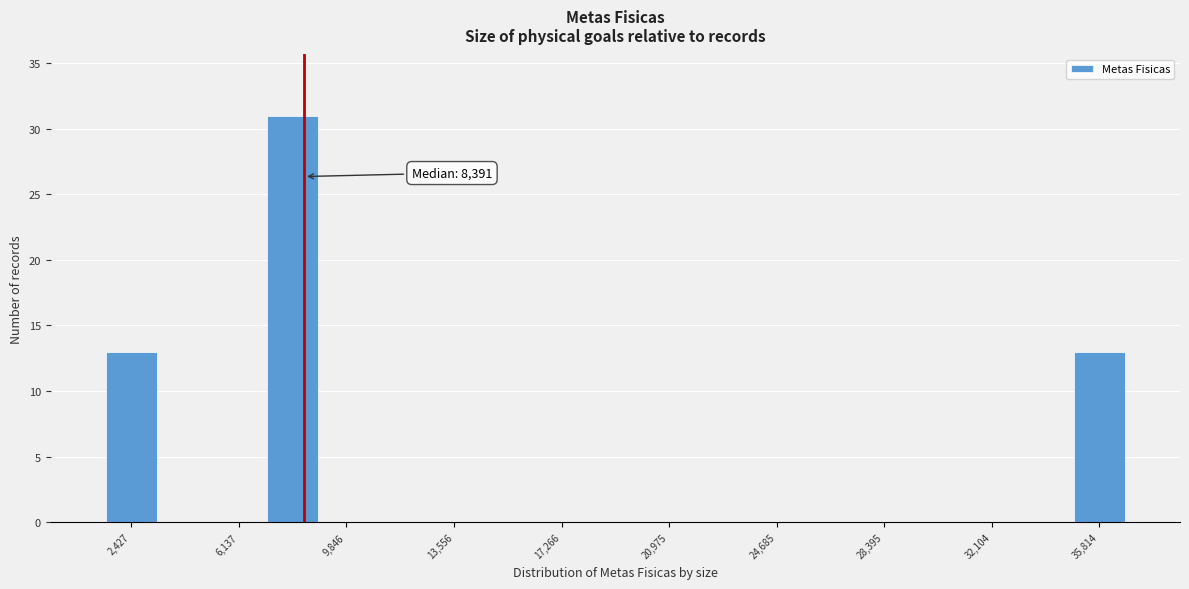

Around what value on the x-axis is the tallest bar? Give the approximate position of its centre, as read against the axis.

8000